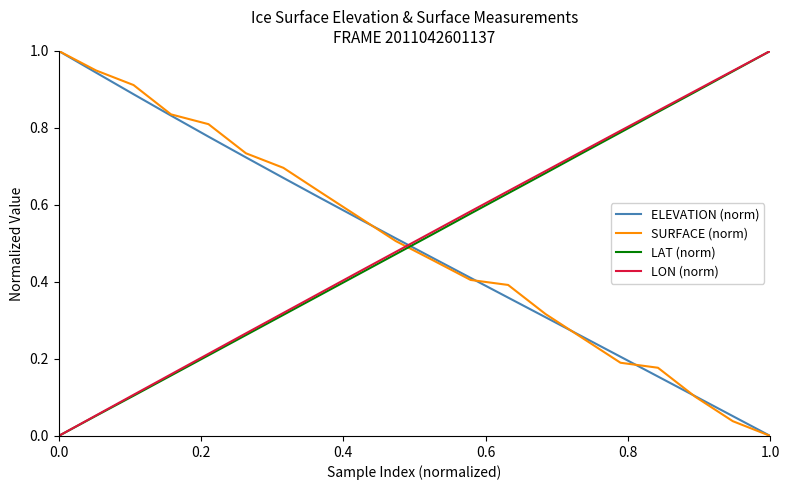

How many times do SURFACE (norm) and LAT (norm) cross each other?

1